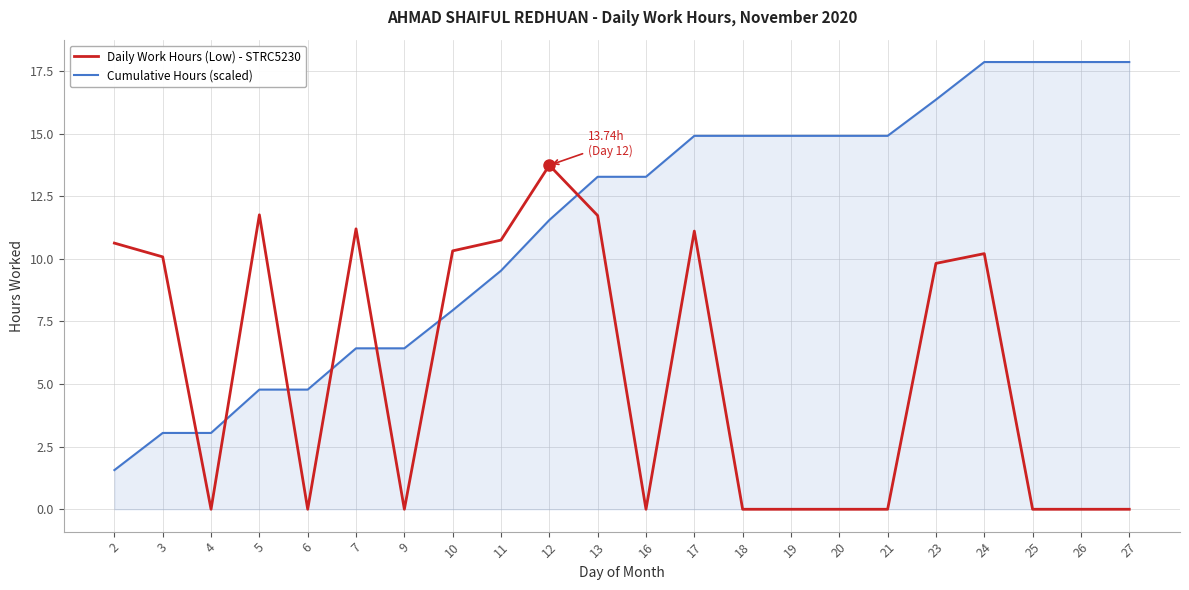

At which category does Daily Work Hours (Low) - STRC5230 reach its first local peak?

5